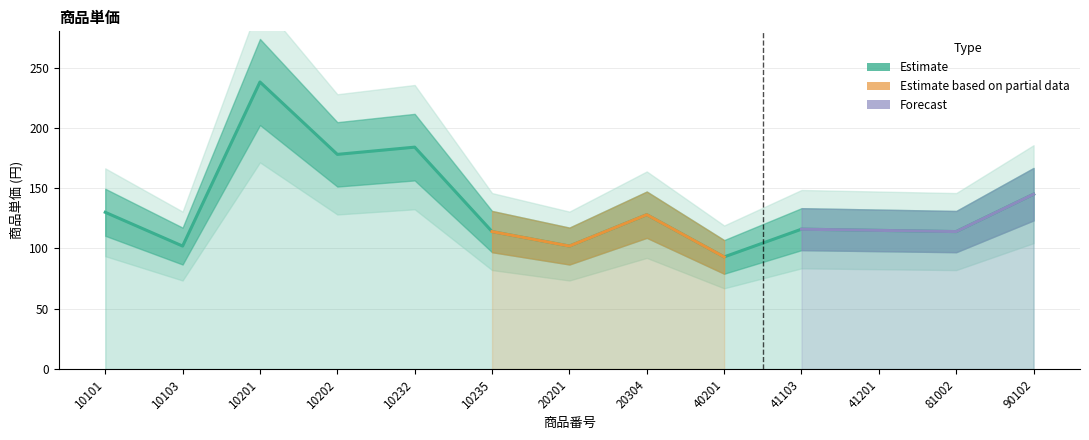

At which category does the chart reach its peak across all series?

10201